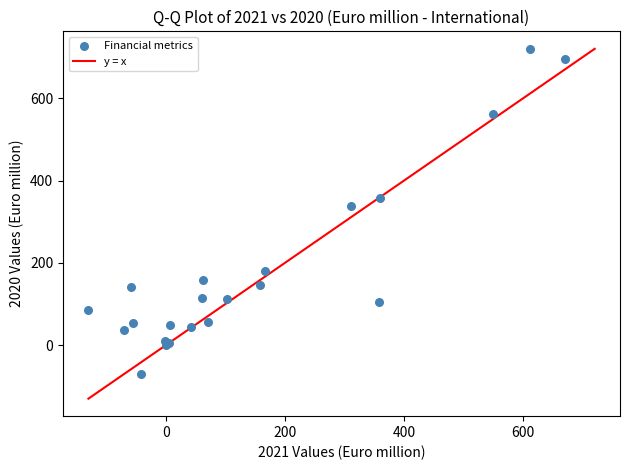

What Y value in the scatter plot is closest to 324?

337.2